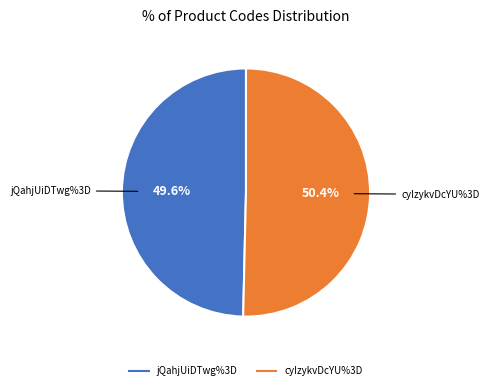

Approximately how many times larger is the value at jQahjUiDTwg%3D compared to cyIzykvDcYU%3D?

1.0